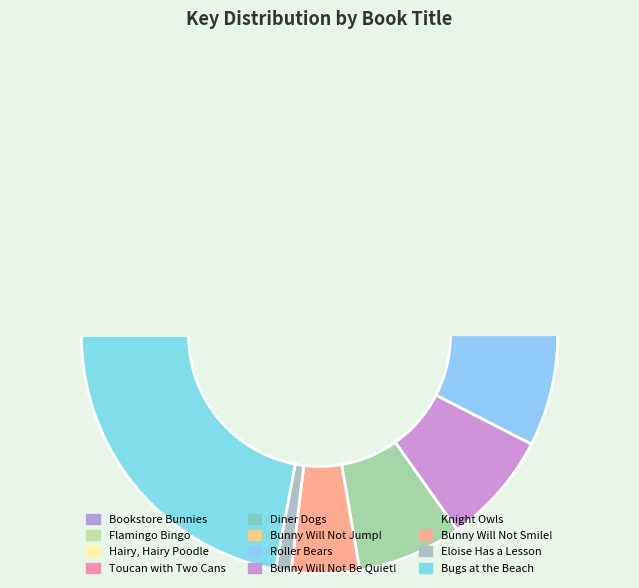

To the nearest percent, what is the difference between the Bookstore Bunnies and Bunny Will Not Smile! slice percentages?

4%